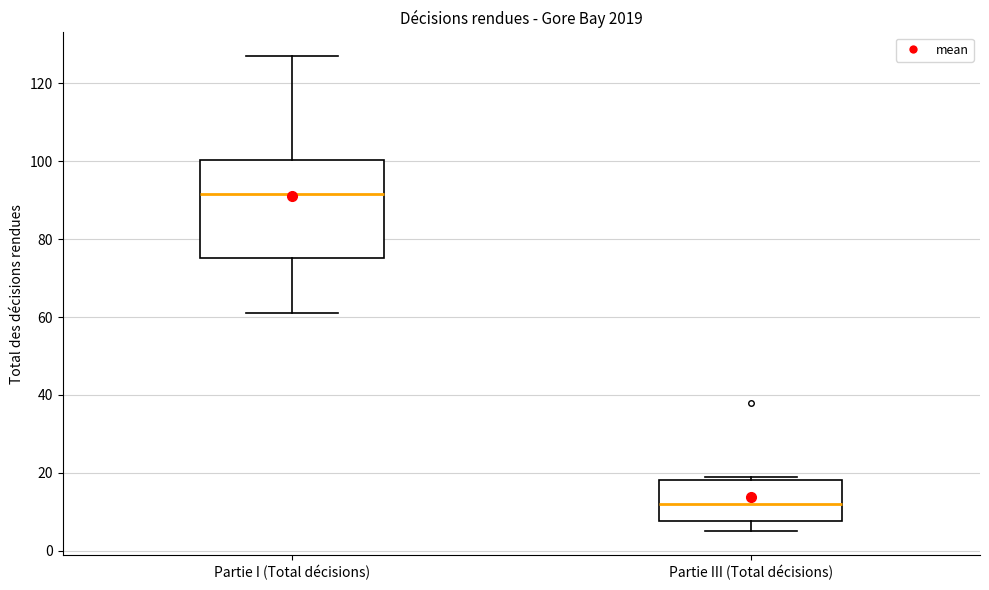

Where does the upper whisker of the box for Partie I (Total décisions) end on the y-axis? The values are not printed on the chart, so give them approximately, as read against the axis.

128